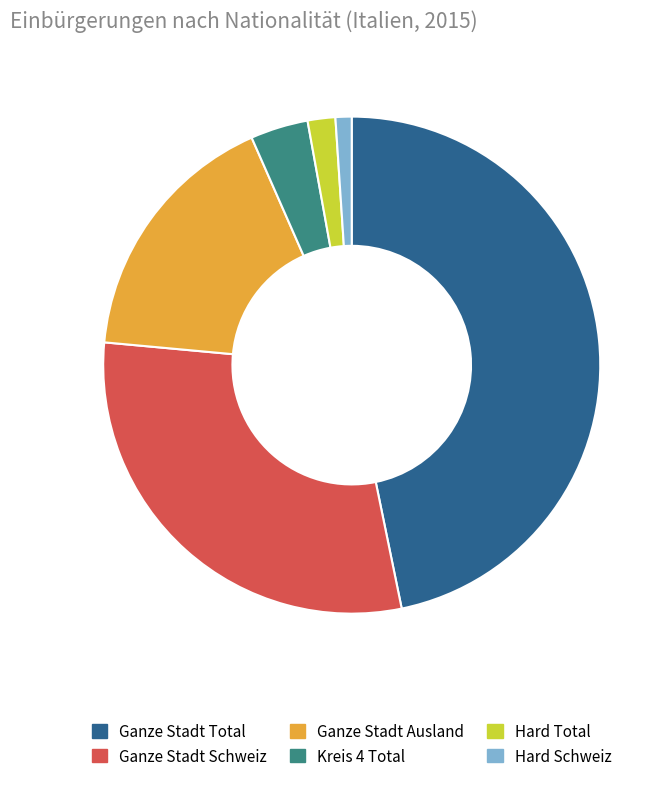

Combined, do Ganze Stadt Schweiz and Hard Total account for over 50%?

No